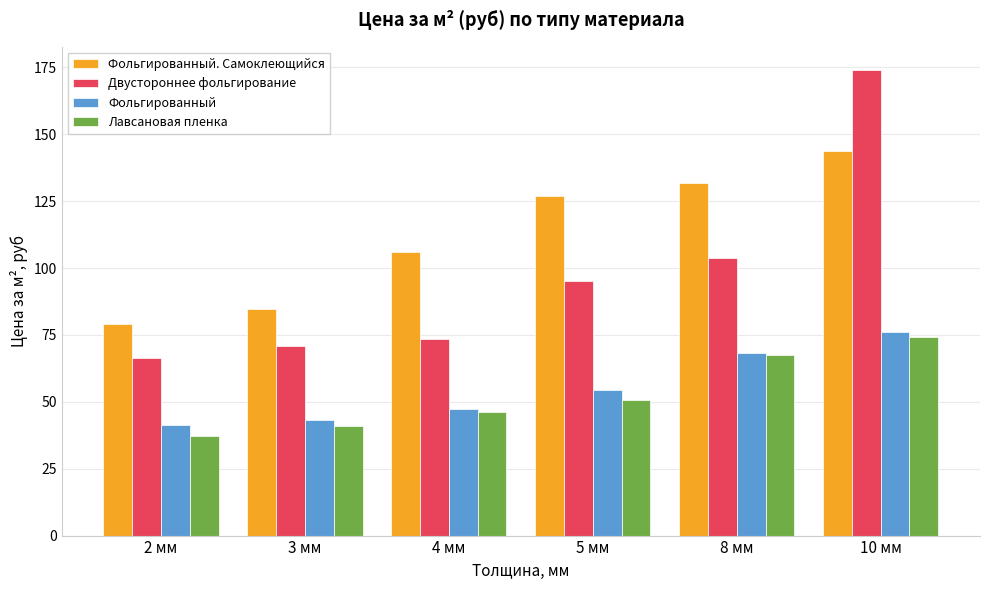

How many groups of bars are there?

6